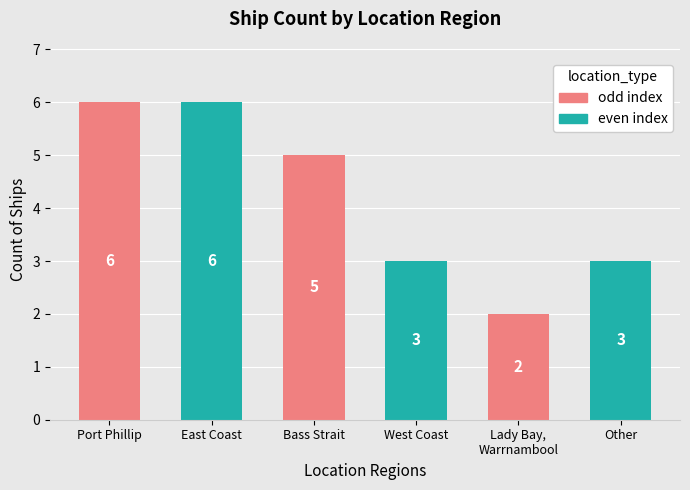

What is the change in value from Lady Bay, Warrnambool to Other?

+1